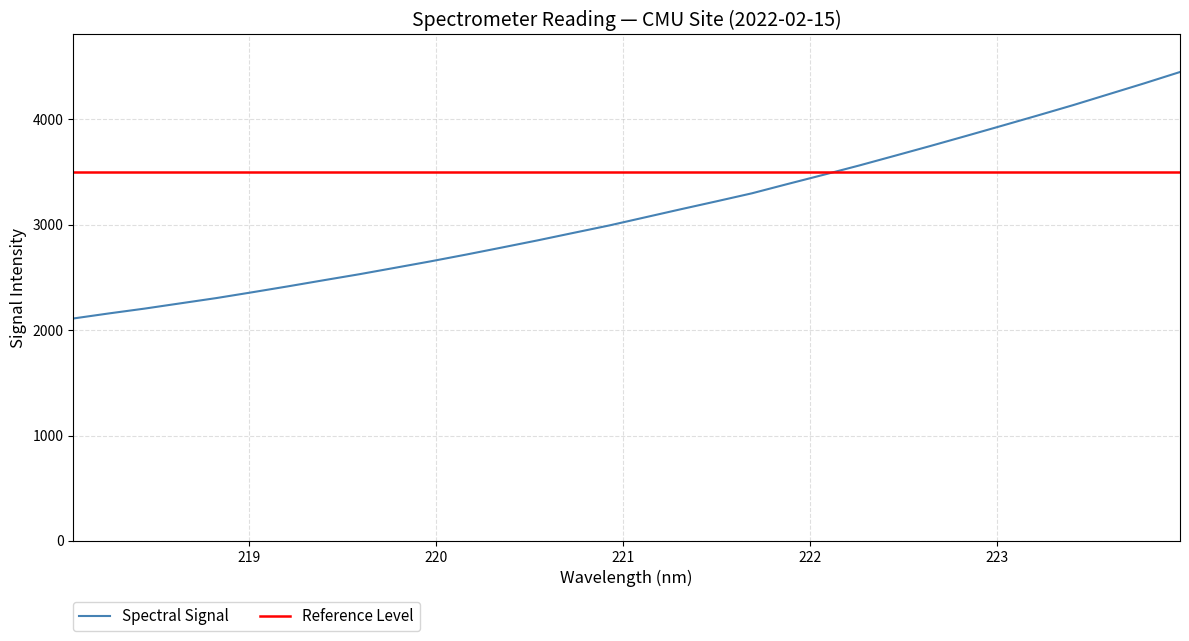

What is the minimum value for Spectral Signal?

2109.7